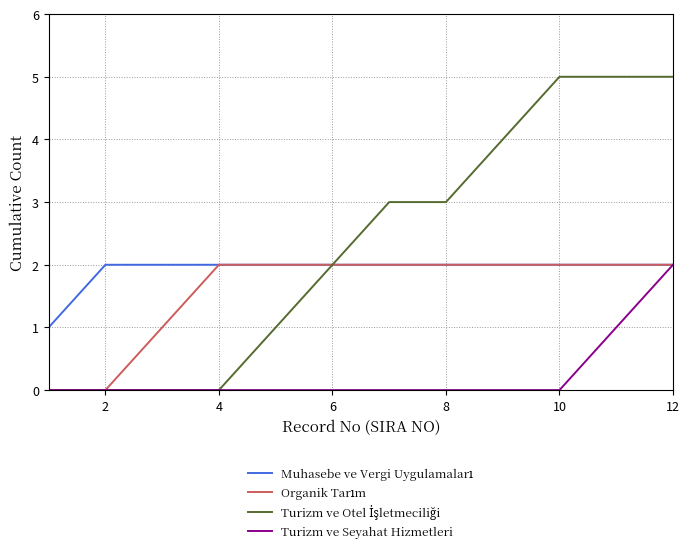

Count the number of data series in this chart.

4